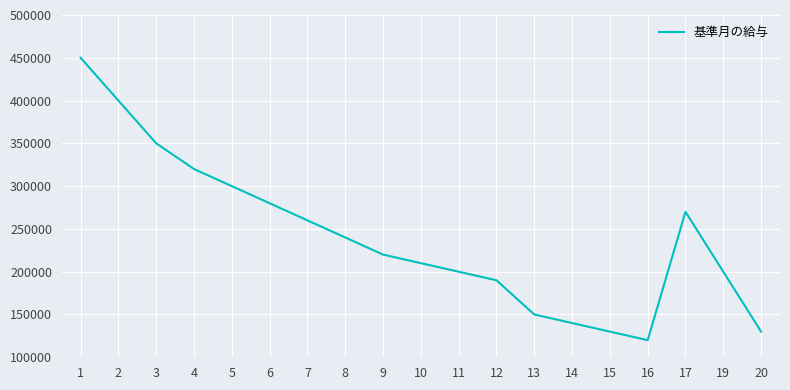

What value does the data have at 10?

210000